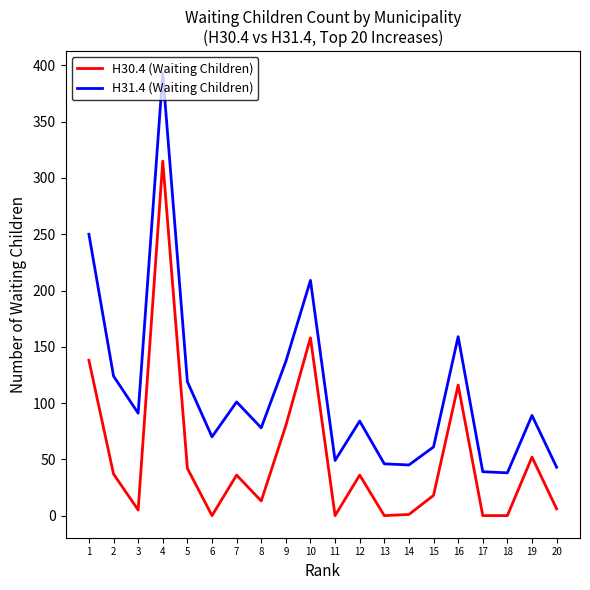

The H30.4 (Waiting Children) series shows 6 at 20. True or false?

True